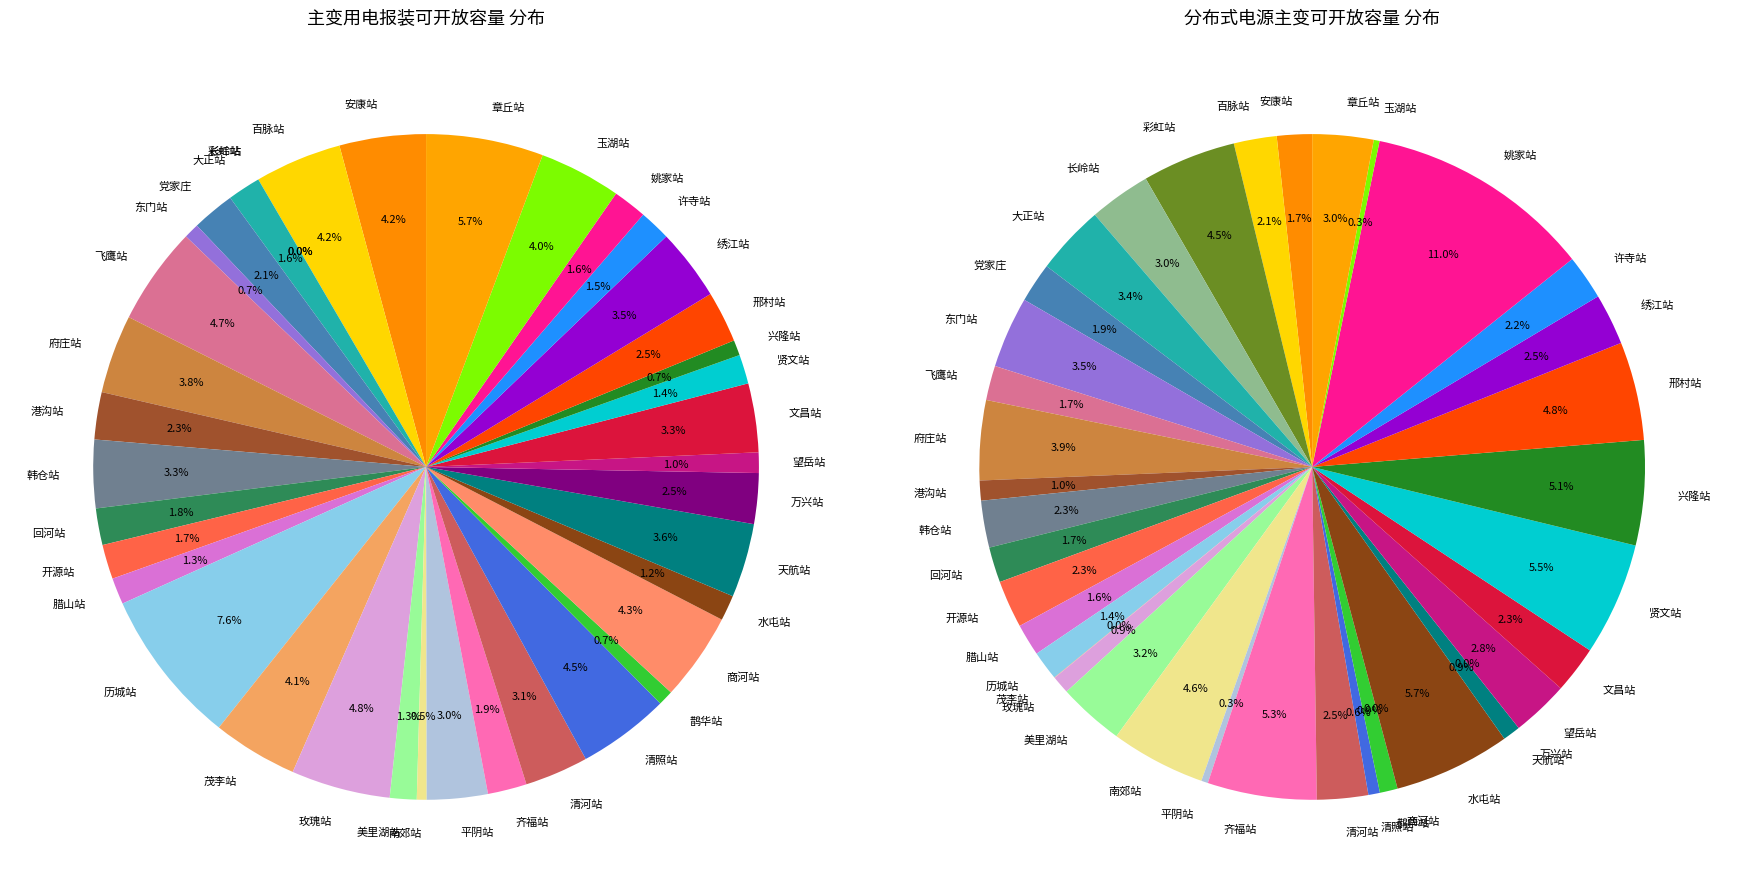

What percentage is the 韩仓站 slice, to the nearest percent?

2%